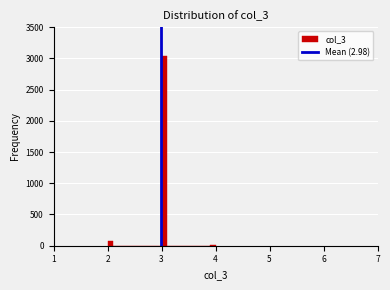

Read against the x-axis, roughly where is the centre of the tallest bar?

3.1